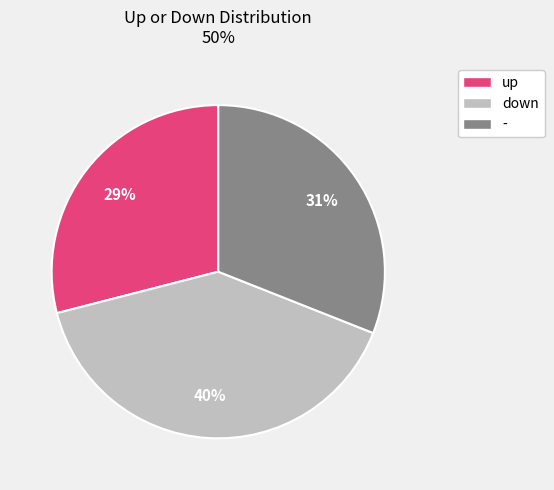

To the nearest percent, what portion does - represent?

31%